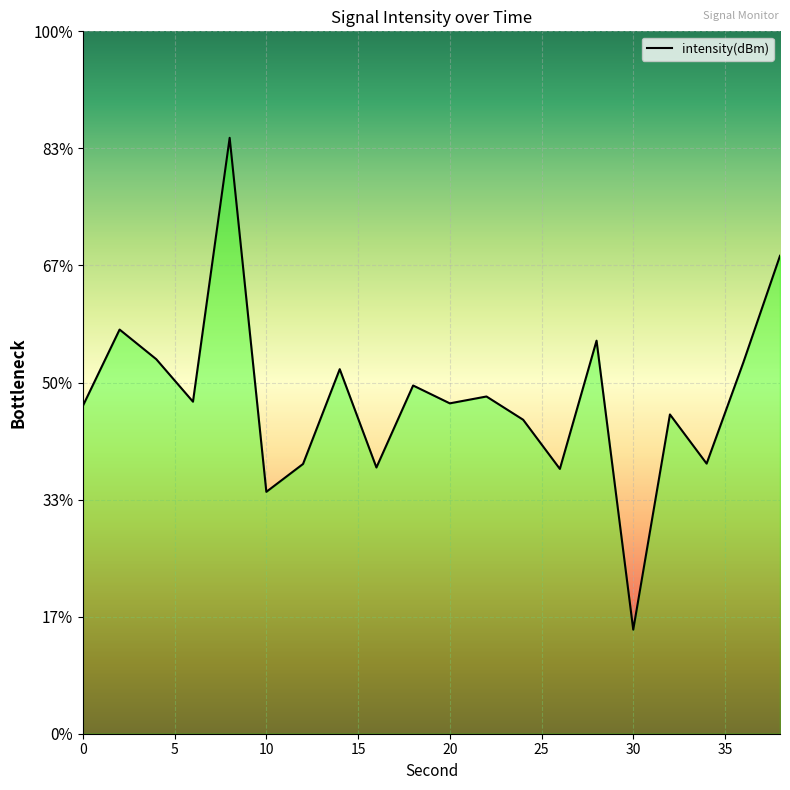

The chart shows a value of -133.2 at 24. True or false?

True